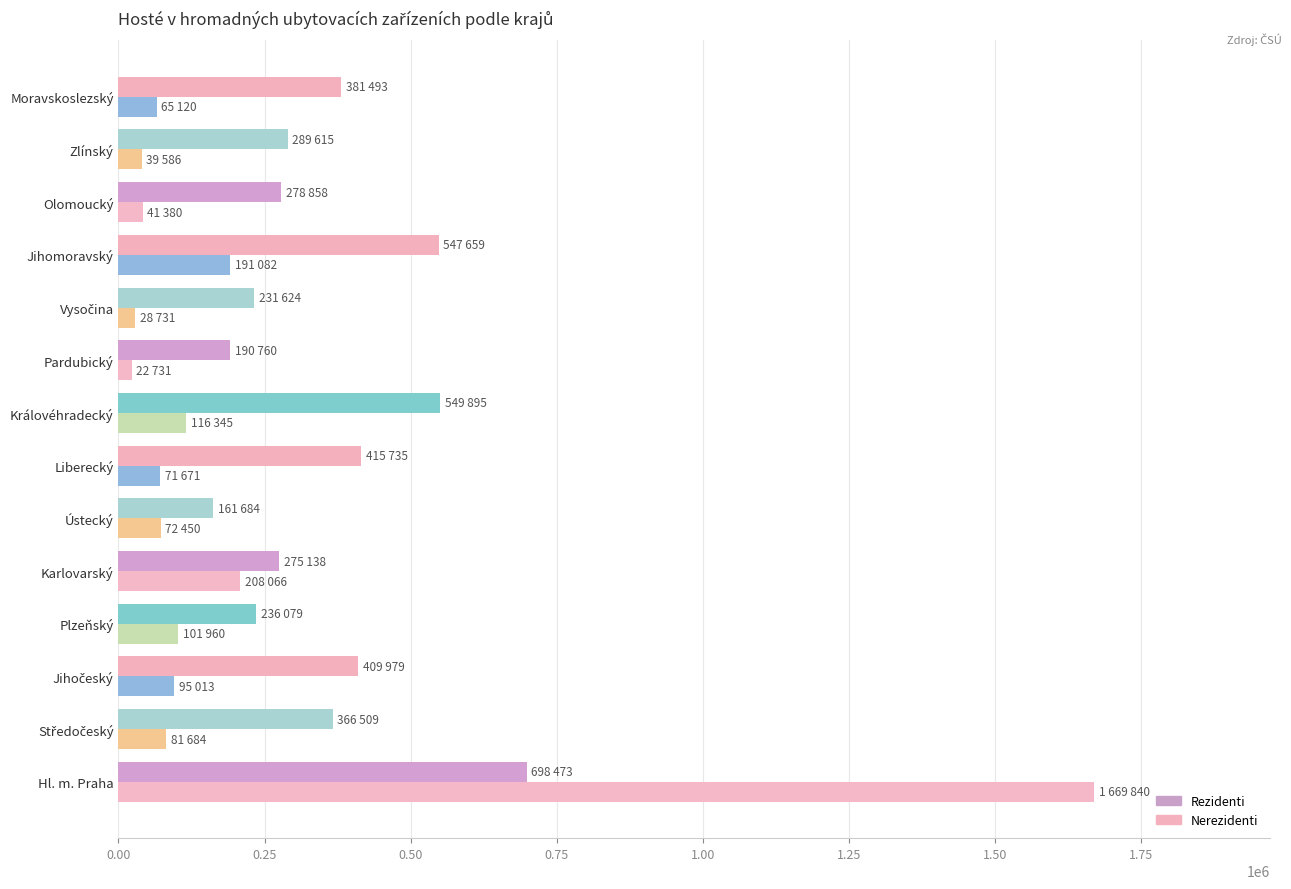

How many data points does each series have?

14